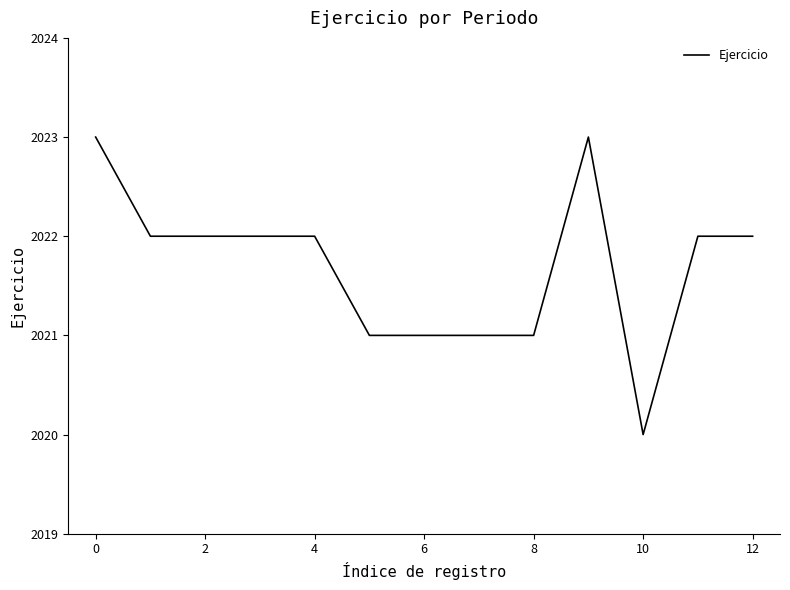

Is this an area chart (filled region under the line)?

No